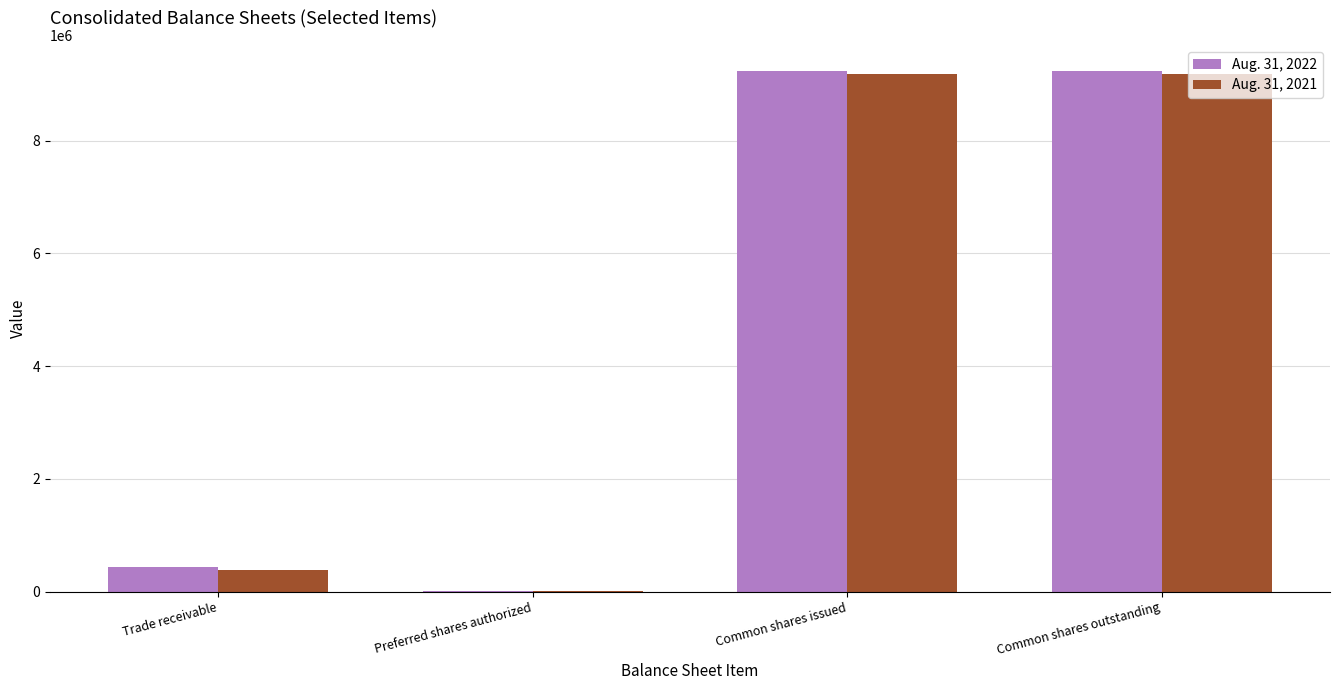

The value of Aug. 31, 2022 at Trade receivable is 439000. True or false?

True